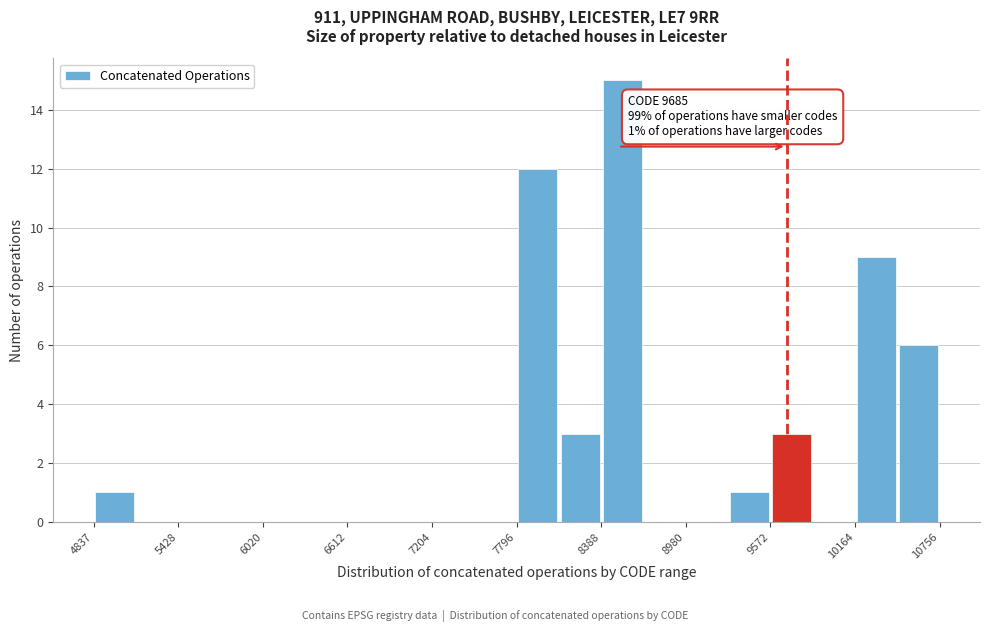

Read against the x-axis, roughly where is the centre of the tallest bar?

8500